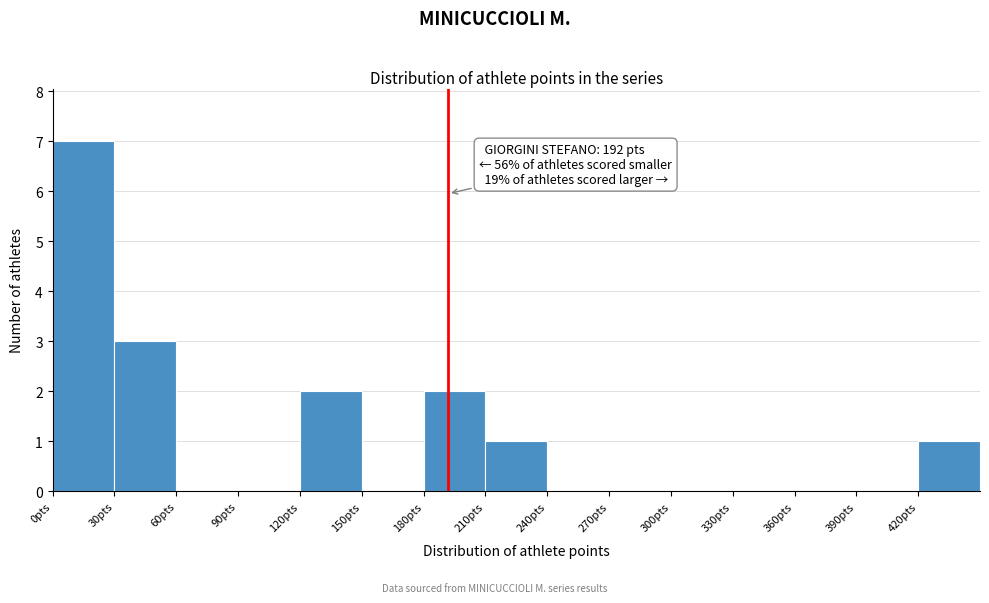

Which range on the x-axis has the tallest bar?

0 to 30